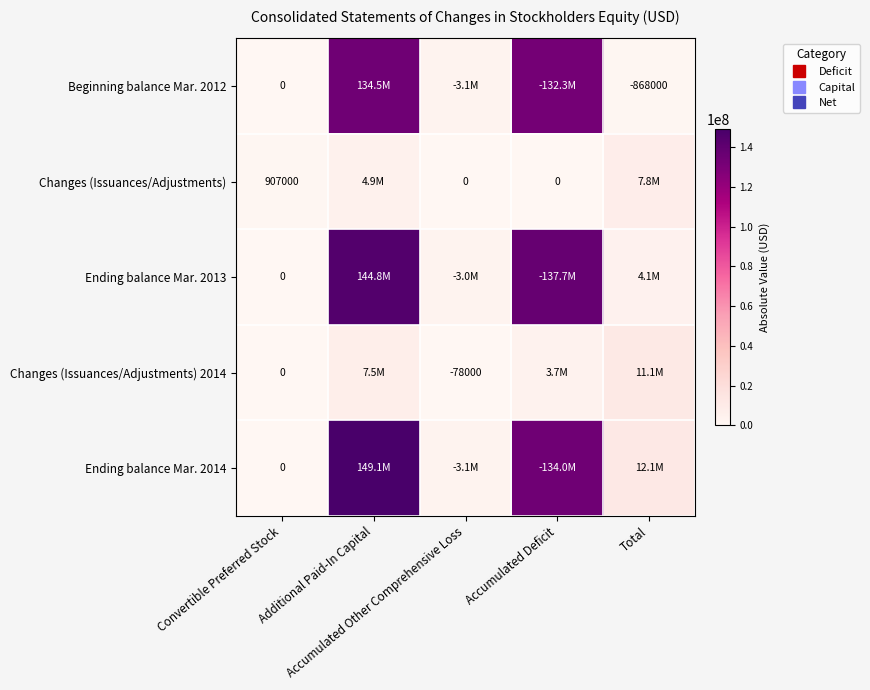

True or false: Beginning balance Mar. 2012 has a value of 58097454 at Convertible Preferred Stock.

False